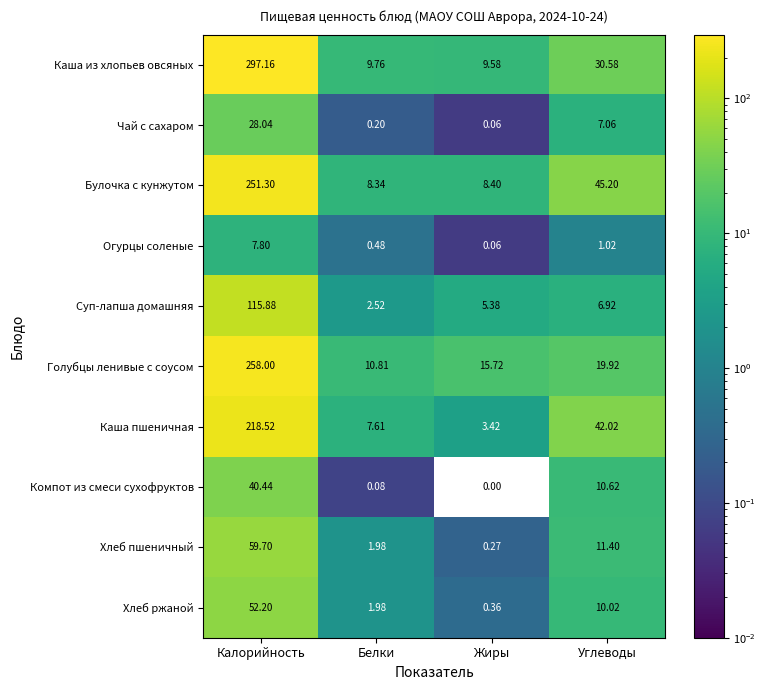

Rank the series by their maximum value, from lowest to highest.

Огурцы соленые, Чай с сахаром, Компот из смеси сухофруктов, Хлеб ржаной, Хлеб пшеничный, Суп-лапша домашняя, Каша пшеничная, Булочка с кунжутом, Голубцы ленивые с соусом, Каша из хлопьев овсяных